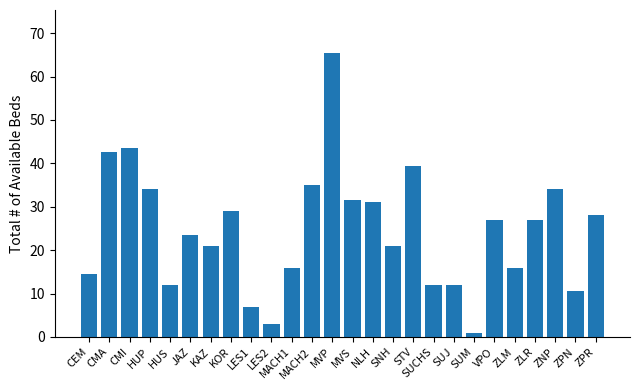

At which label does the data first exceed 27?

CMA